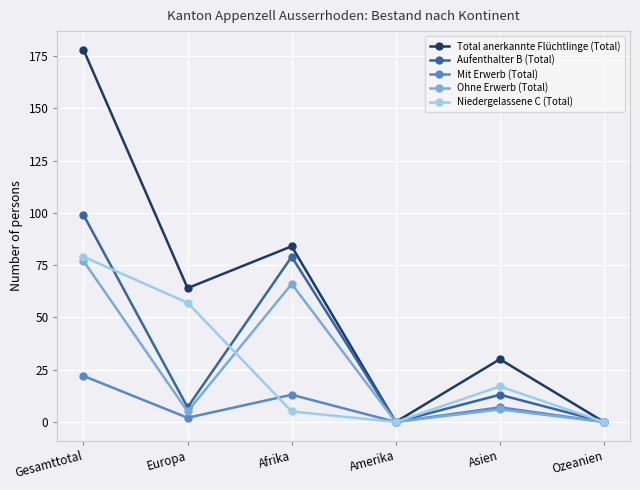

Reading left to right, list all the values displayed in this chart.

Total anerkannte Flüchtlinge (Total): 178	64	84	0	30	0
Aufenthalter B (Total): 99	7	79	0	13	0
Mit Erwerb (Total): 22	2	13	0	7	0
Ohne Erwerb (Total): 77	5	66	0	6	0
Niedergelassene C (Total): 79	57	5	0	17	0